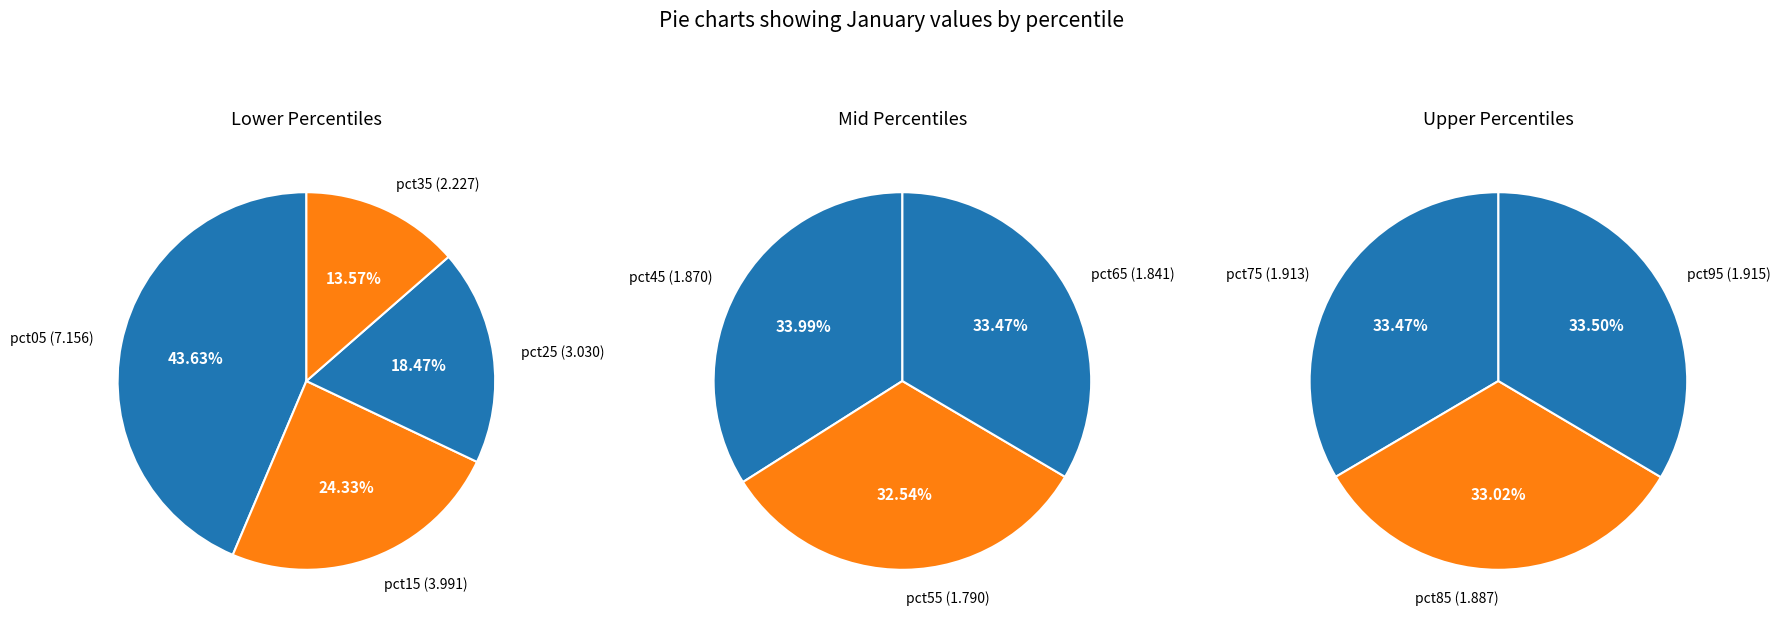

Approximately how many times larger is the value at pct35 compared to pct15?

0.6